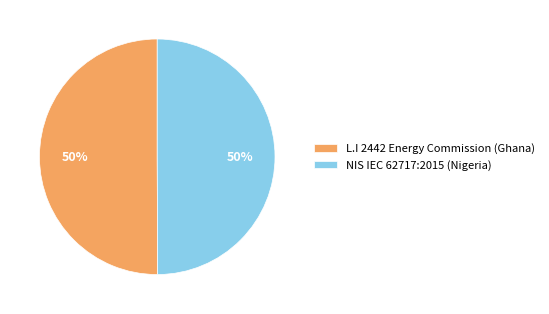

How many segments does this pie chart have?

2